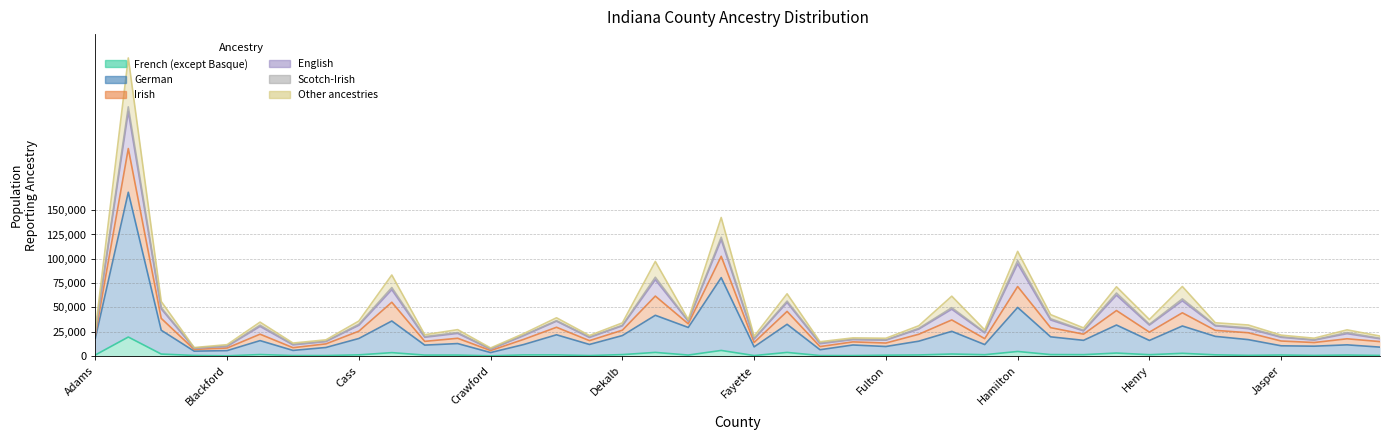

Is the value of Other ancestries at Fulton greater than the value of French (except Basque) at Jackson?

Yes